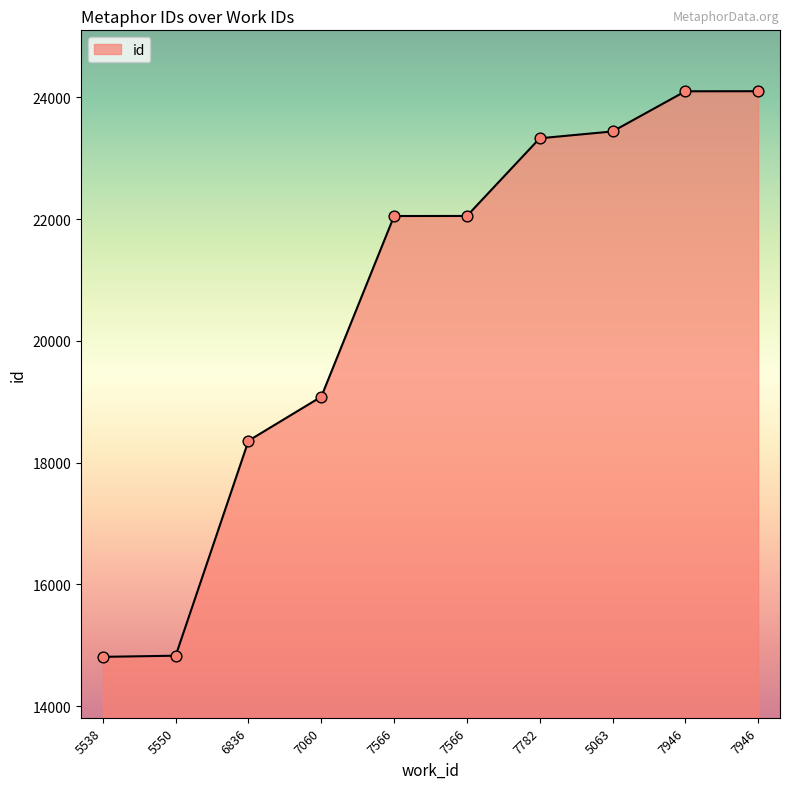

What is the change in value from 7566 to 7782?

+1276